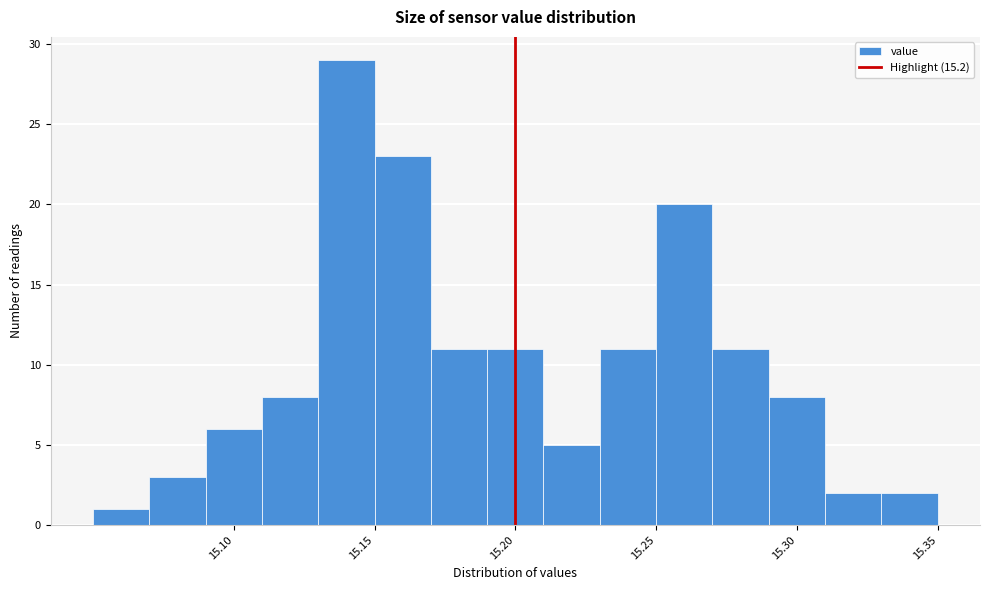

What is the height of the bar covering 15.31 to 15.33 on the x-axis? The values are not printed on the chart, so give them approximately, as read against the axis.

2